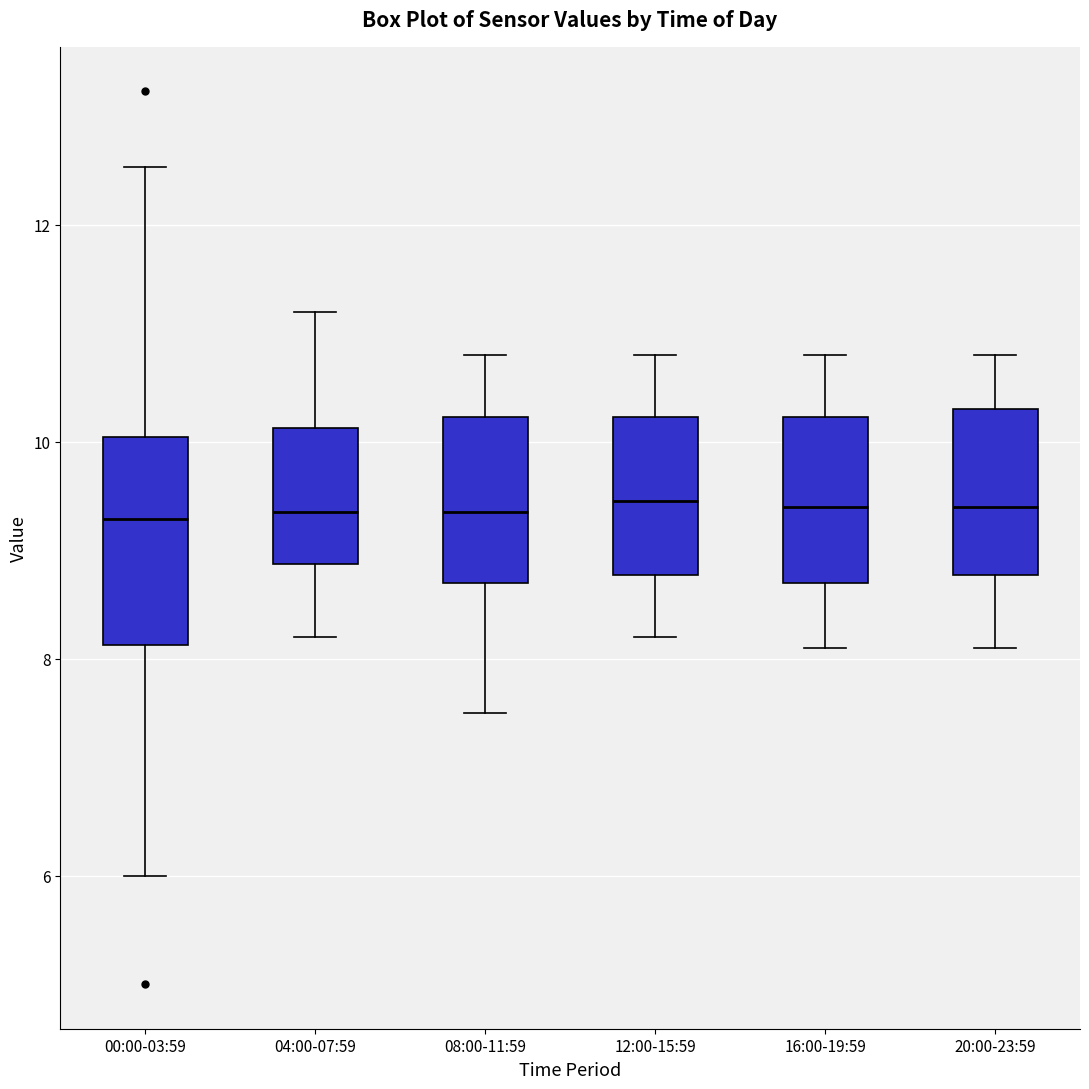

Reading left to right, read every box against the y-axis: the position of its median line, the range the box covers, and the ends of its whiskers. The values are not printed on the chart, so give them approximately, as read against the axis.

00:00-03:59: median 9.2, box 8.2 to 10.0, whiskers 6.0 to 12.6
04:00-07:59: median 9.4, box 8.8 to 10.2, whiskers 8.2 to 11.2
08:00-11:59: median 9.4, box 8.8 to 10.2, whiskers 7.6 to 10.8
12:00-15:59: median 9.4, box 8.8 to 10.2, whiskers 8.2 to 10.8
16:00-19:59: median 9.4, box 8.8 to 10.2, whiskers 8.2 to 10.8
20:00-23:59: median 9.4, box 8.8 to 10.4, whiskers 8.2 to 10.8